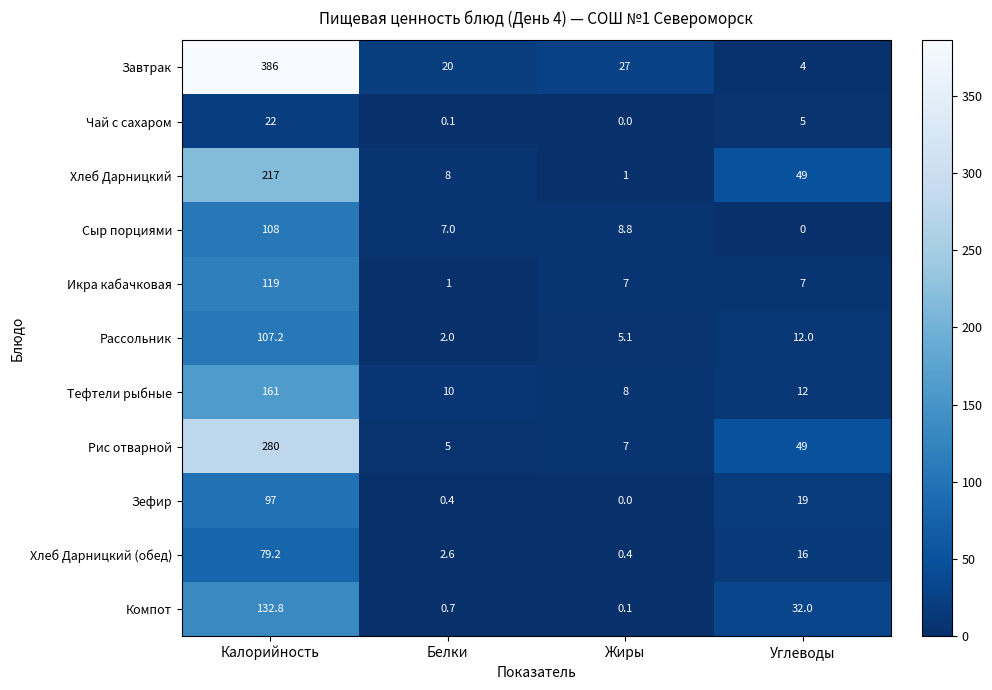

The Чай с сахаром series shows 0.0 at Жиры. True or false?

True